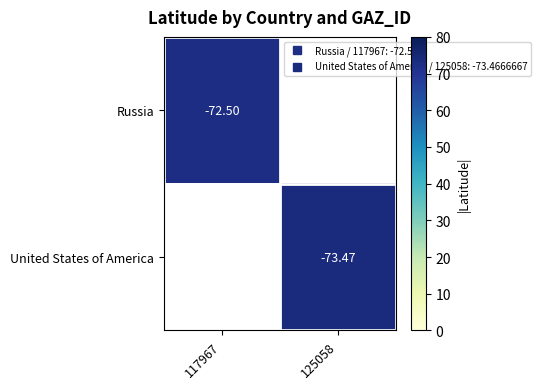

Read the Russia value at 117967.

72.5